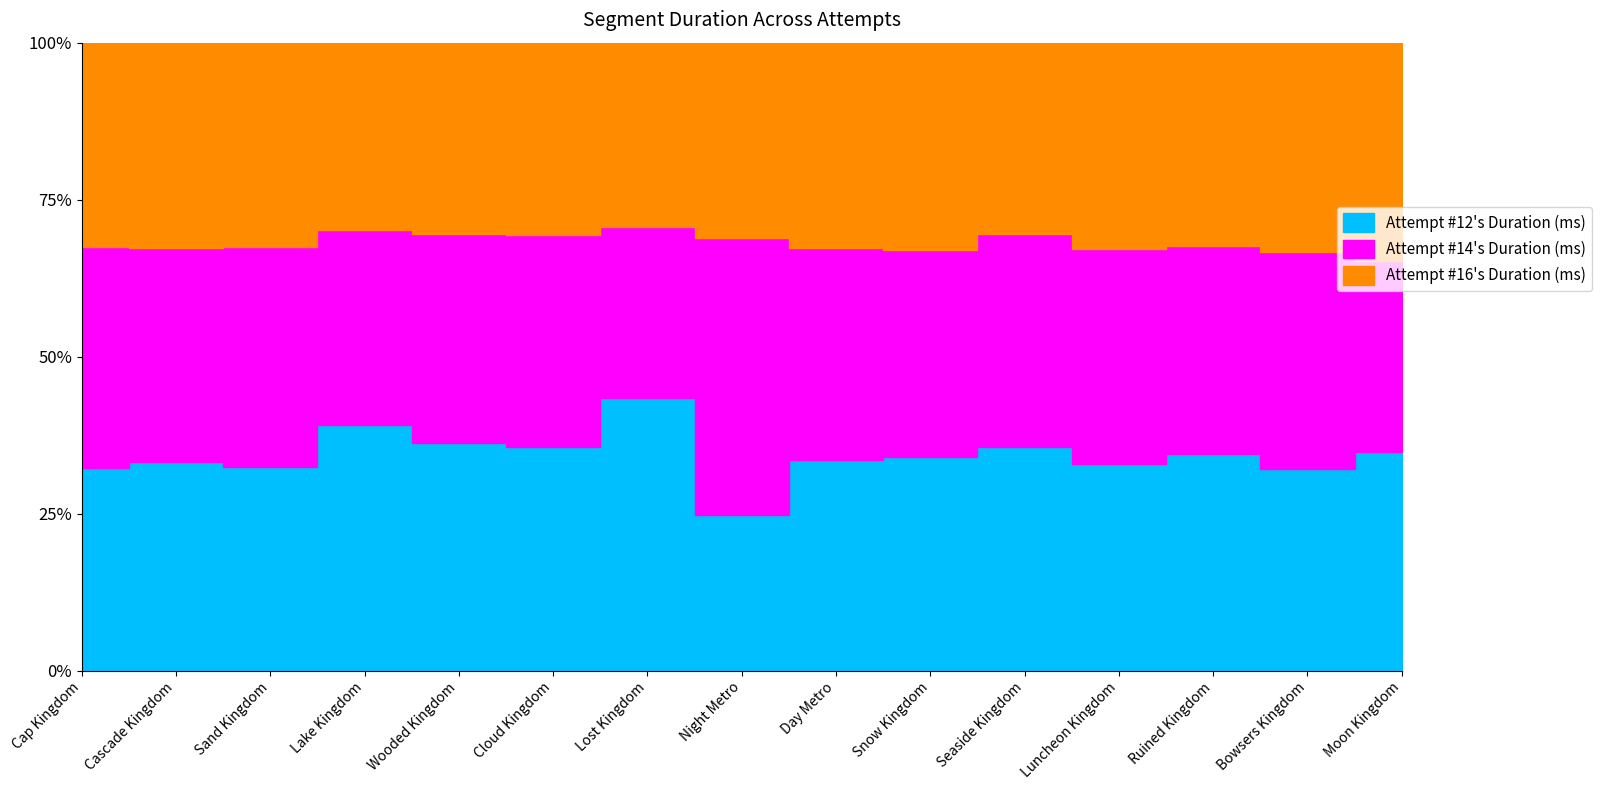

In Attempt #14's Duration (ms), how many points are lower than both neighbors (excluding endpoints)?

5